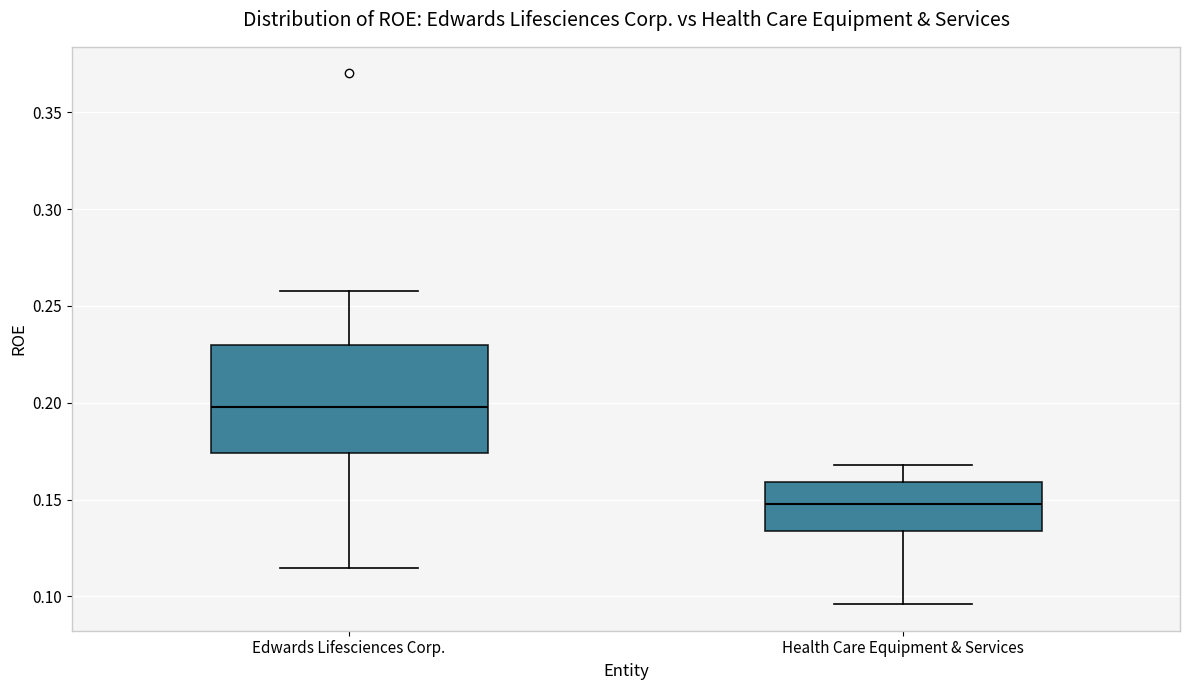

Which box has the lowest median line?

Health Care Equipment & Services